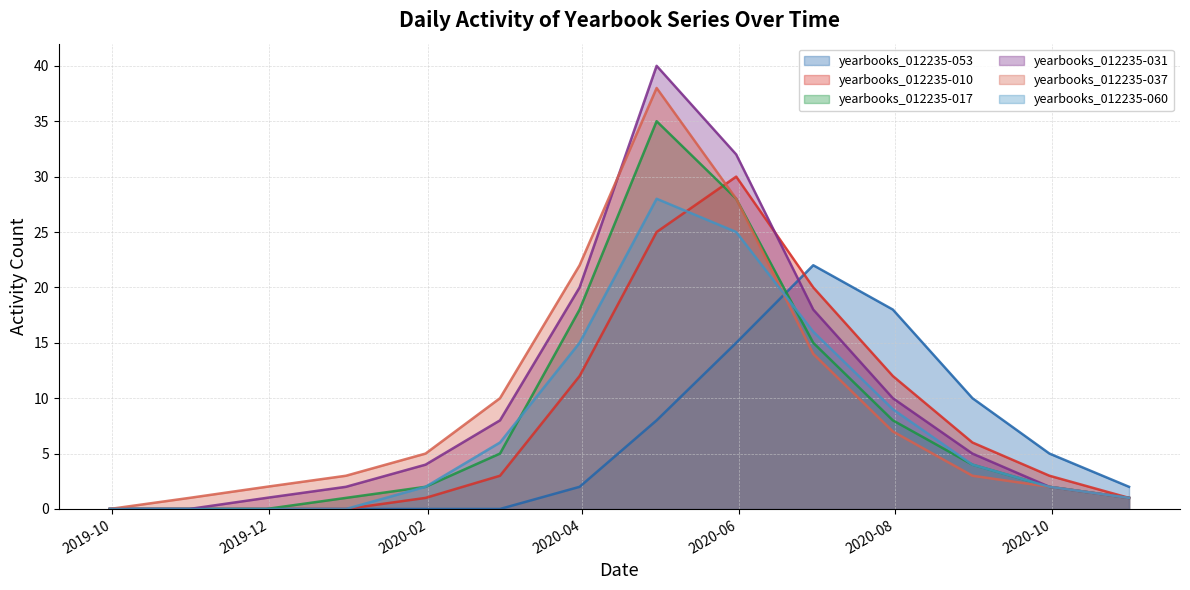

Which has a higher value, 2020-07-31 or 2020-04-30?

2020-07-31